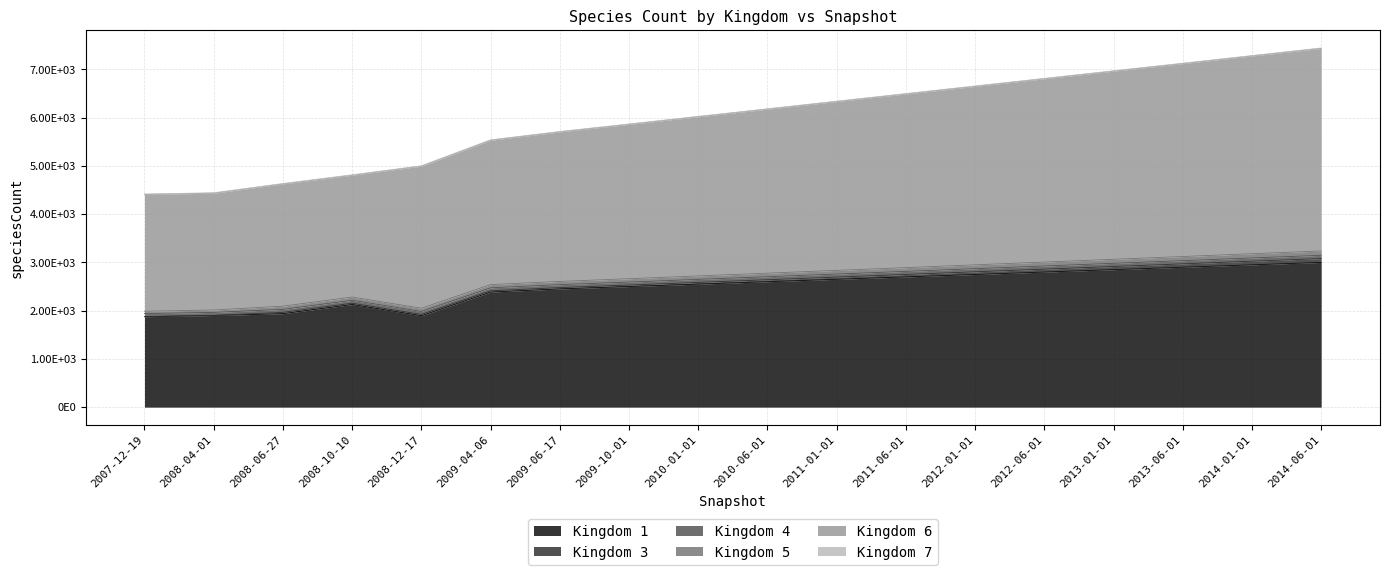

At which label does Kingdom 4 reach its peak?

2014-01-01